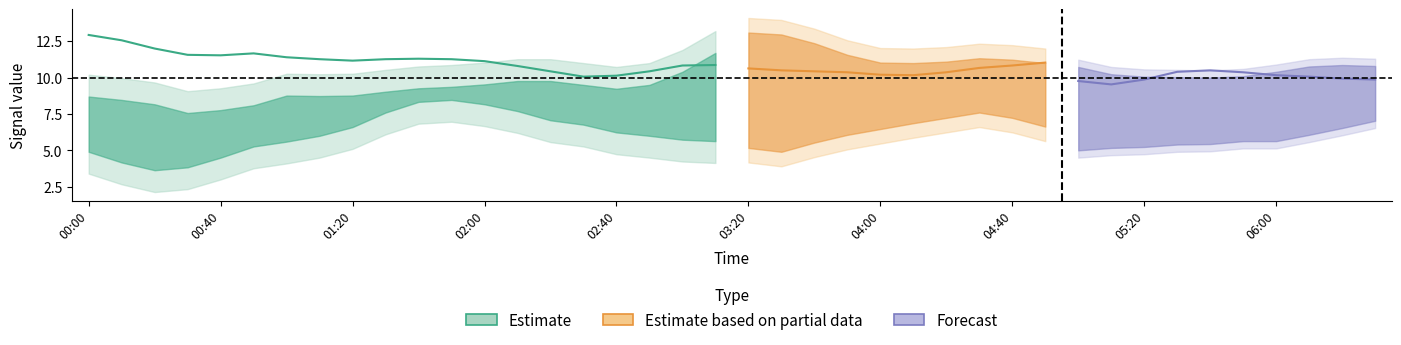

What is the value of the 5.592 point at the 11th from the left?

4.1